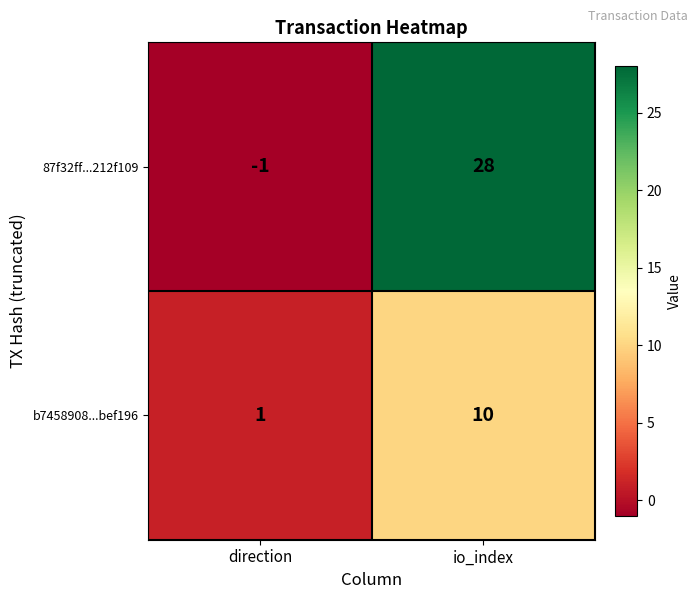

What is the minimum value shown in the chart?

-1